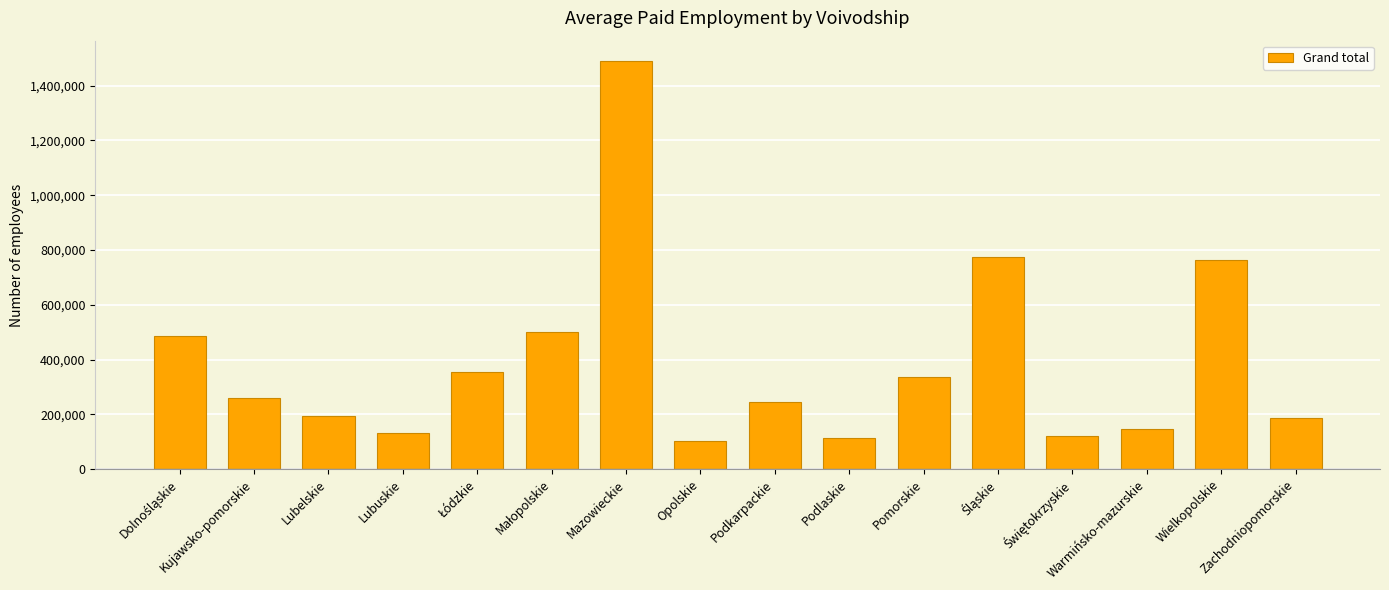

What is the label of the 9th bar from the left?

Podkarpackie